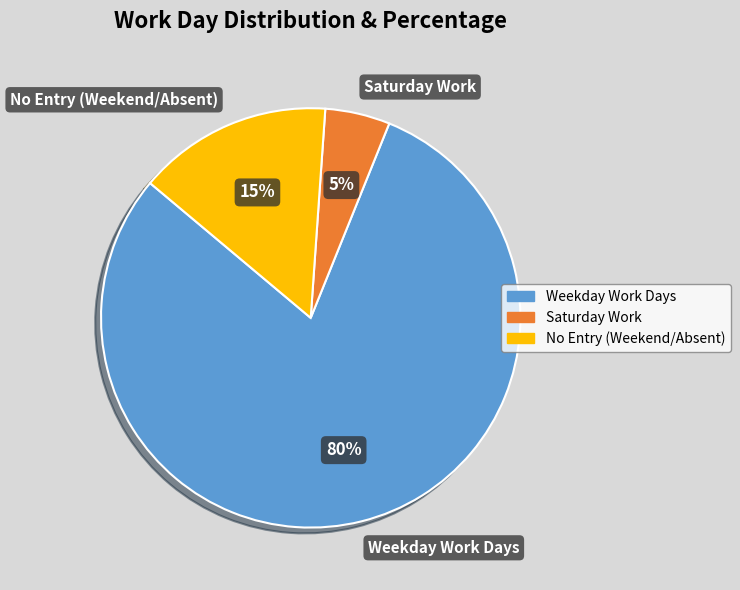

How many segments does this pie chart have?

4